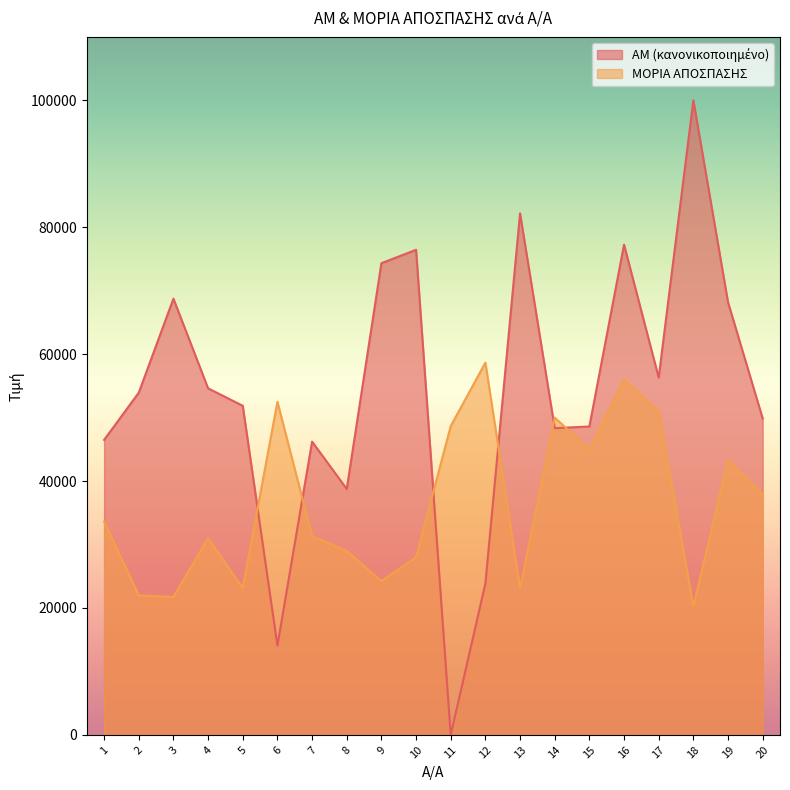

What is the average value of the ΑΜ series?

54005.4